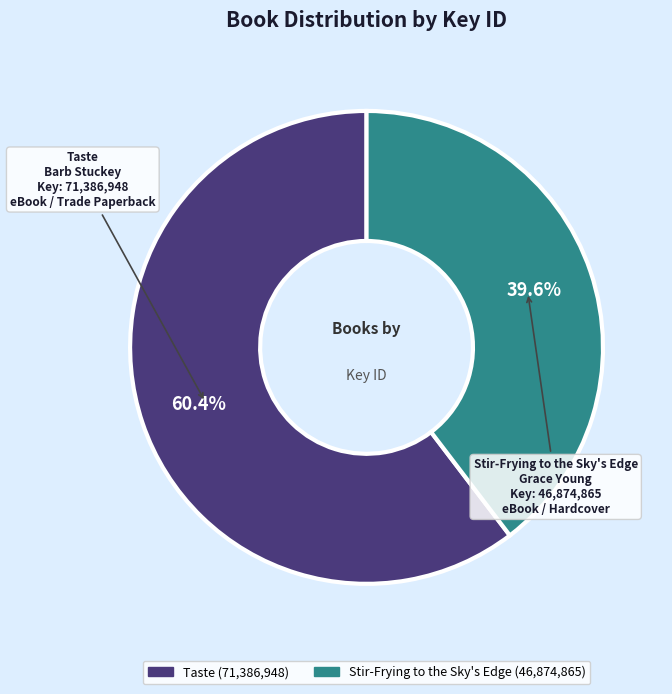

To the nearest percent, what is the average slice percentage?

50%